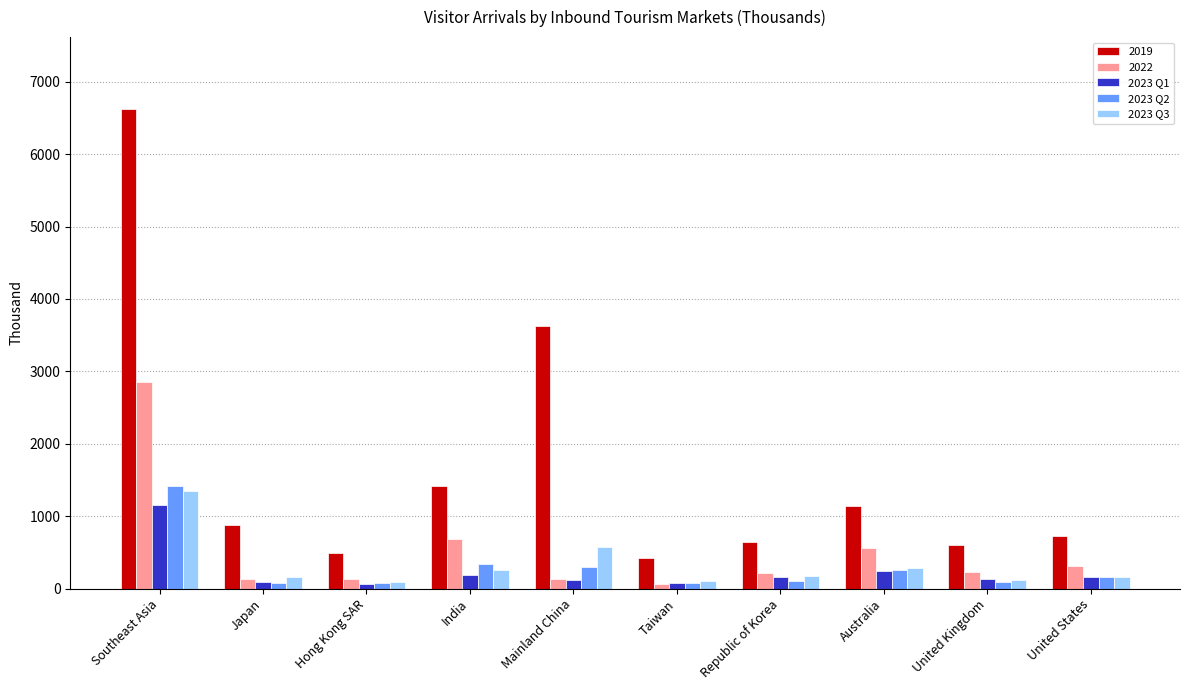

Is it true that 2022 equals 226.7 at United Kingdom?

True